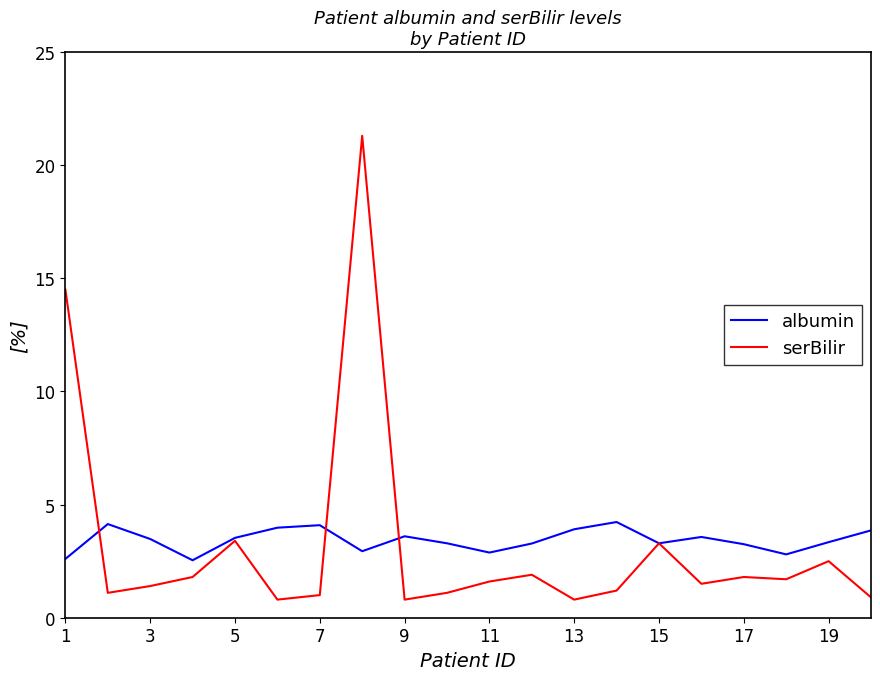

True or false: serBilir and albumin cross at least once.

True